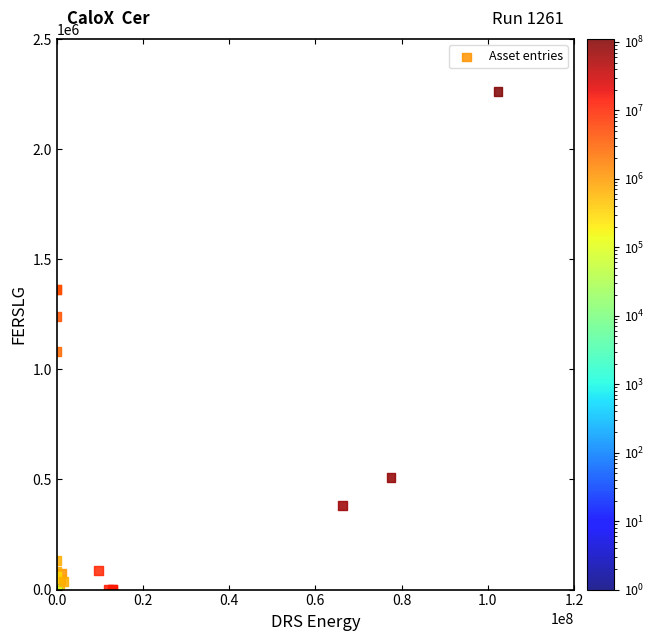

What Y value in the scatter plot is closest to 1130123?

1081294